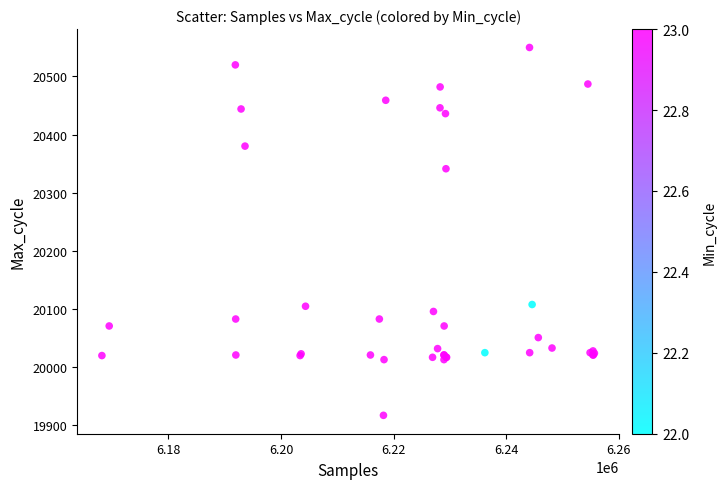

What Y value in the scatter plot is closest to 20233?

20341